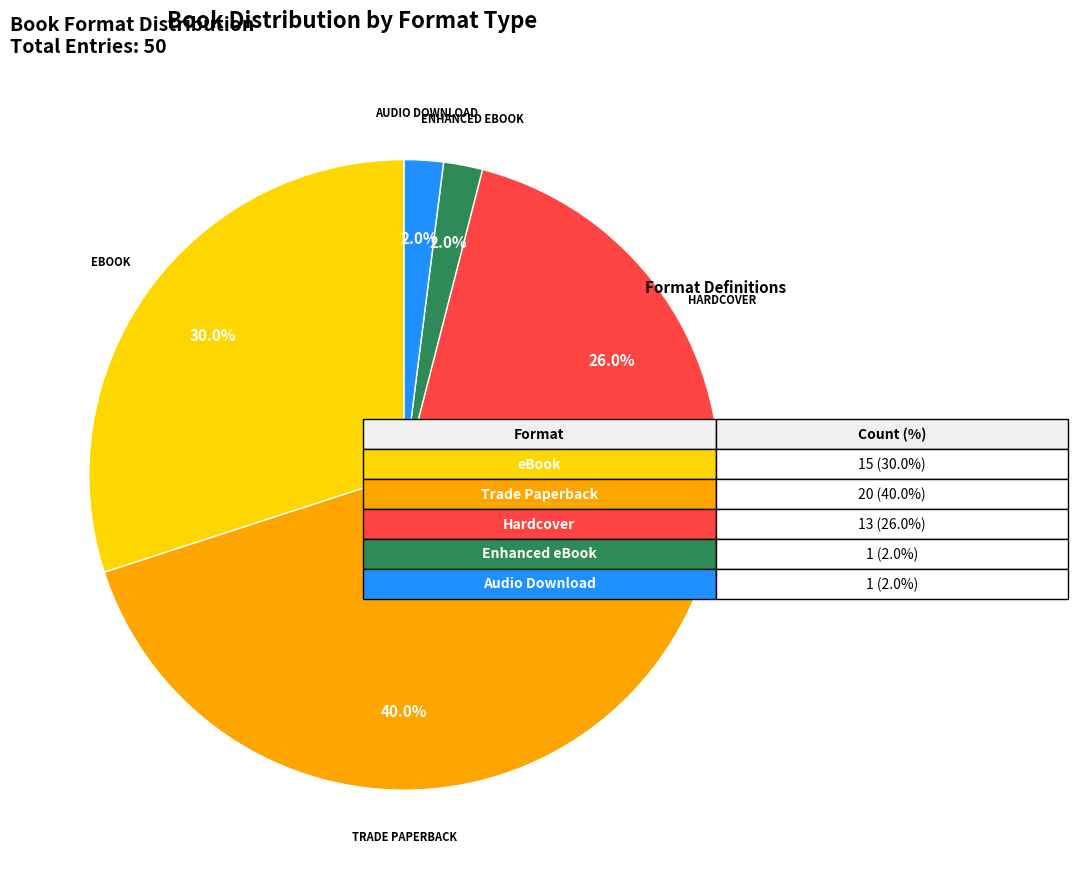

Is there a majority slice in this chart?

No